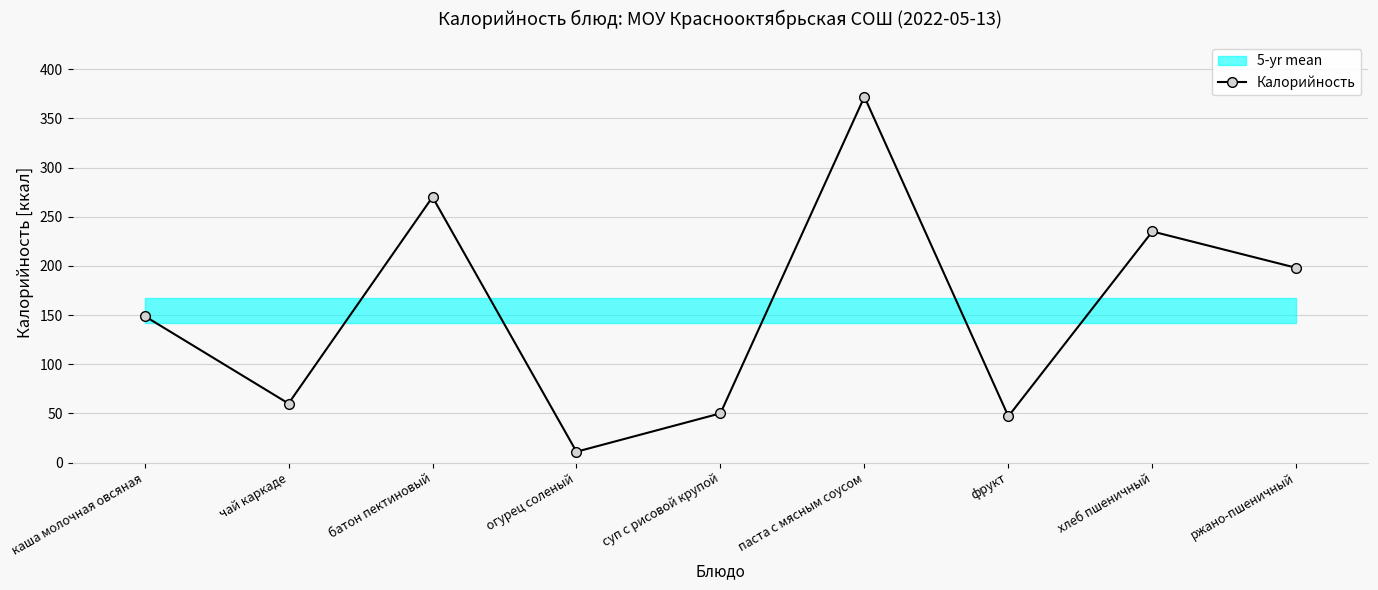

Rank the categories by value from lowest to highest.

огурец соленый, фрукт, суп с рисовой крупой, чай каркаде, каша молочная овсяная, ржано-пшеничный, хлеб пшеничный, батон пектиновый, паста с мясным соусом